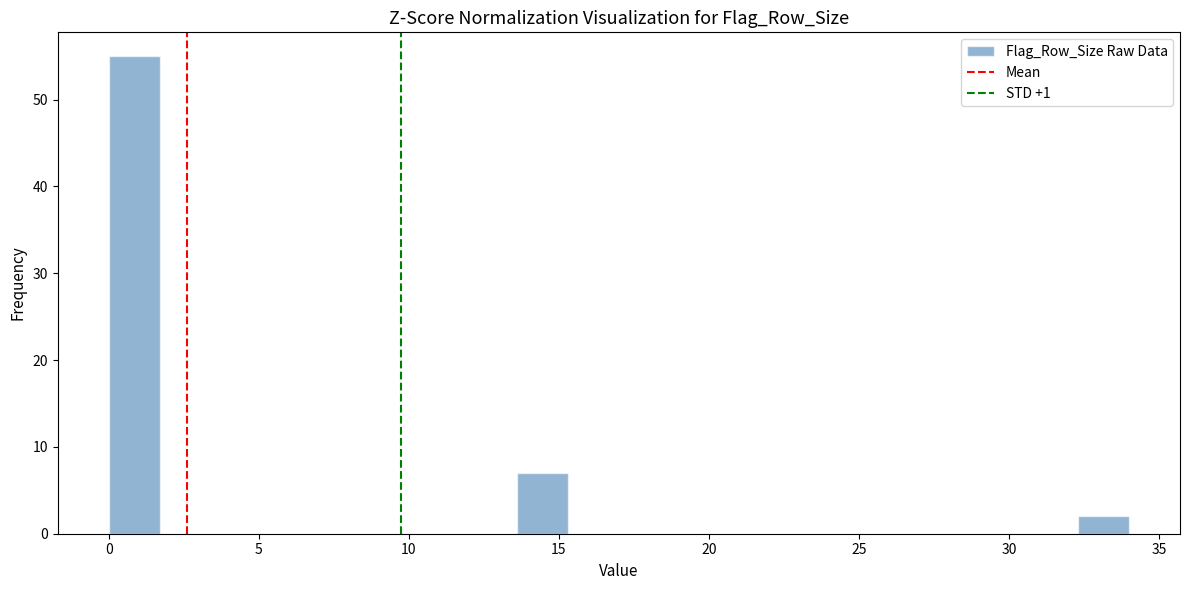

Around what value on the x-axis is the tallest bar? Give the approximate position of its centre, as read against the axis.

1.0